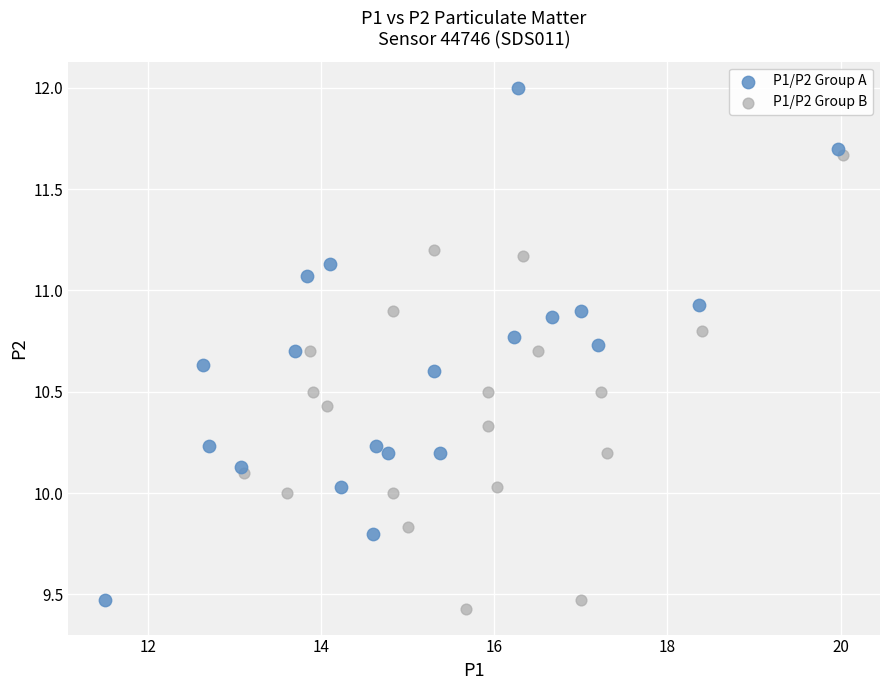

Which series reaches the maximum Y coordinate?

P1/P2 Group A